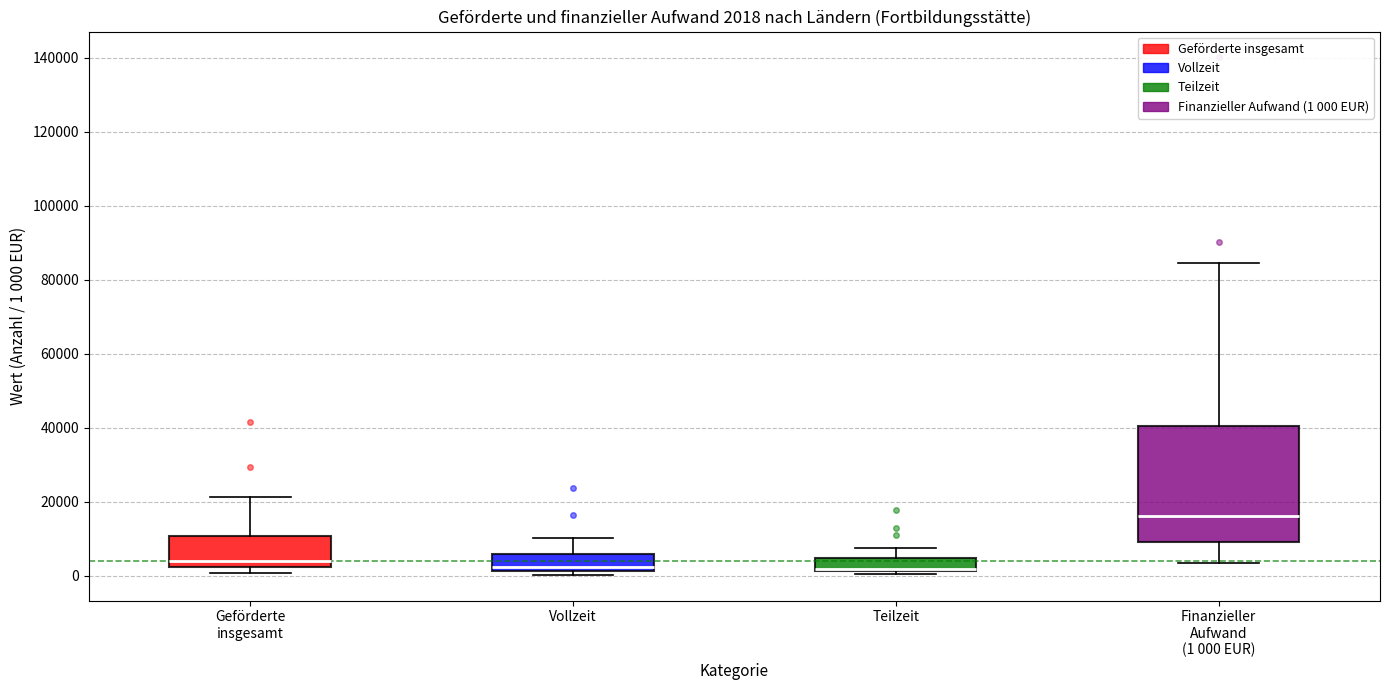

Which box is the tallest, from its lower edge to its upper edge?

Finanzieller Aufwand (1 000 EUR)